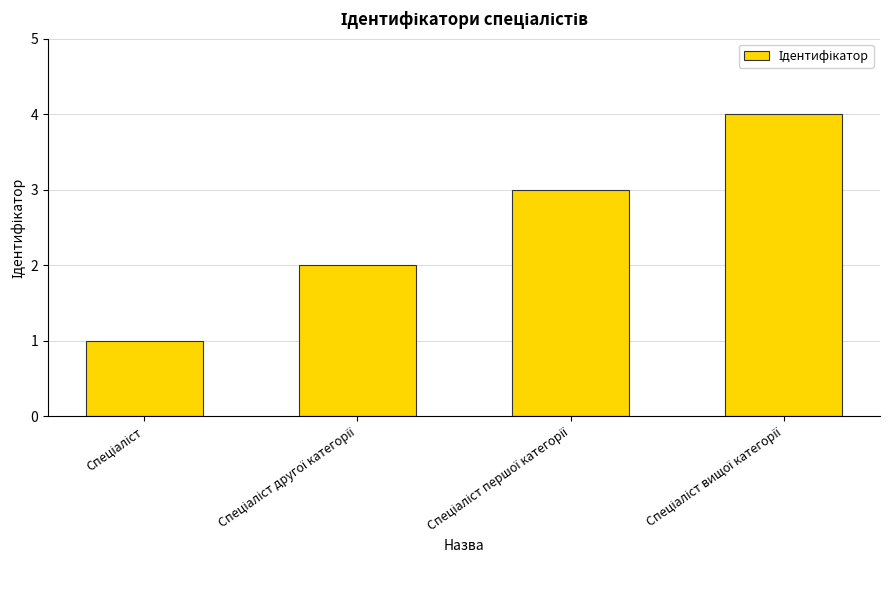

What is the sum of all values?

10